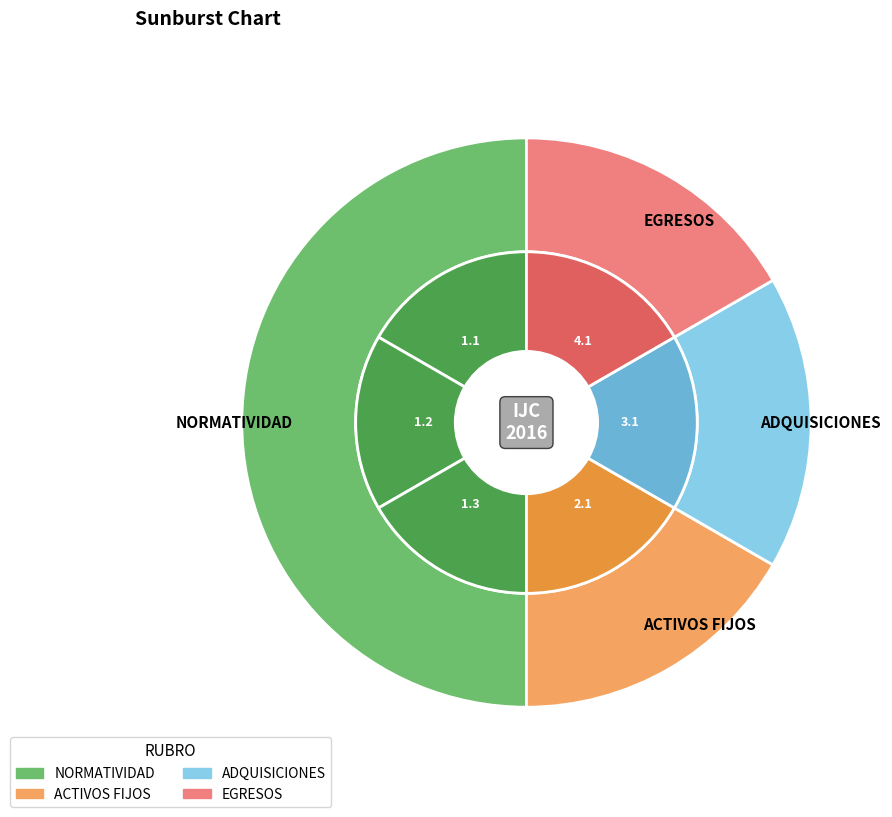

To the nearest percent, what portion does ADQUISICIONES represent?

17%